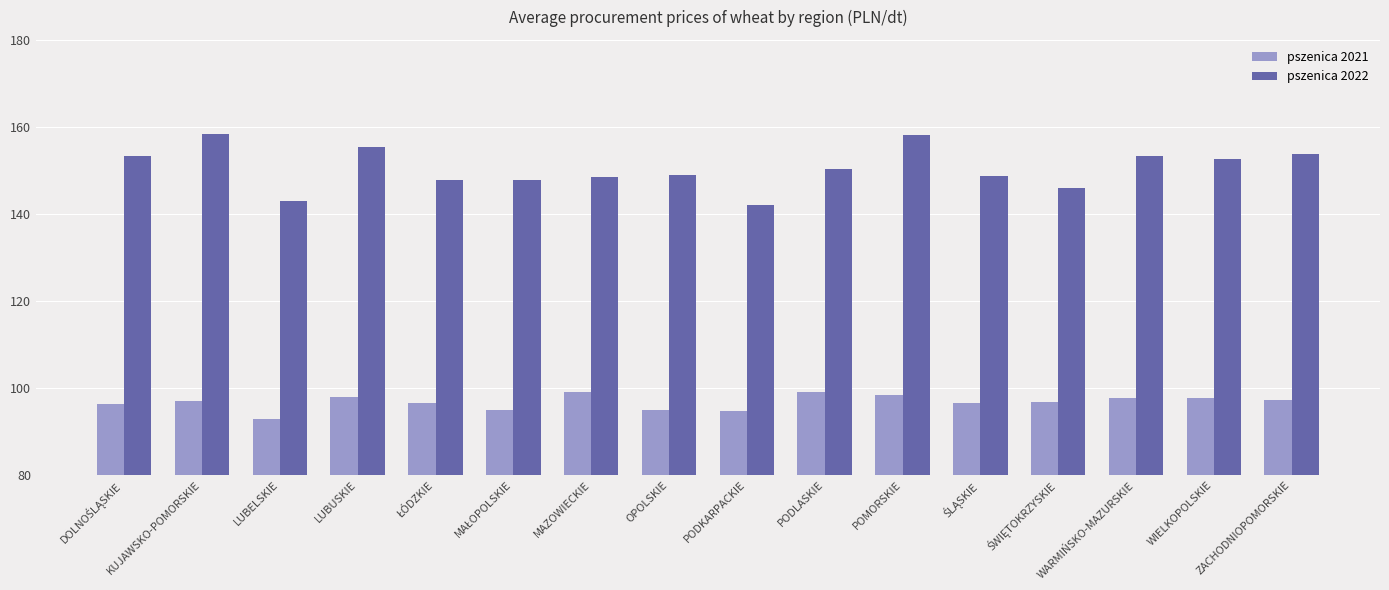

Which series has the largest range (max minus min)?

pszenica 2022